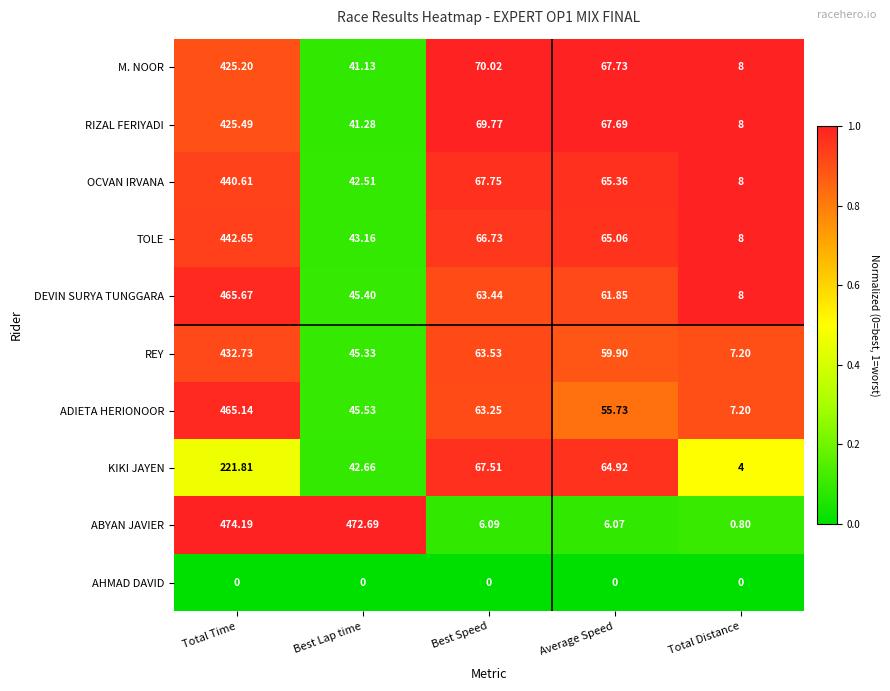

Count the number of data series in this chart.

10